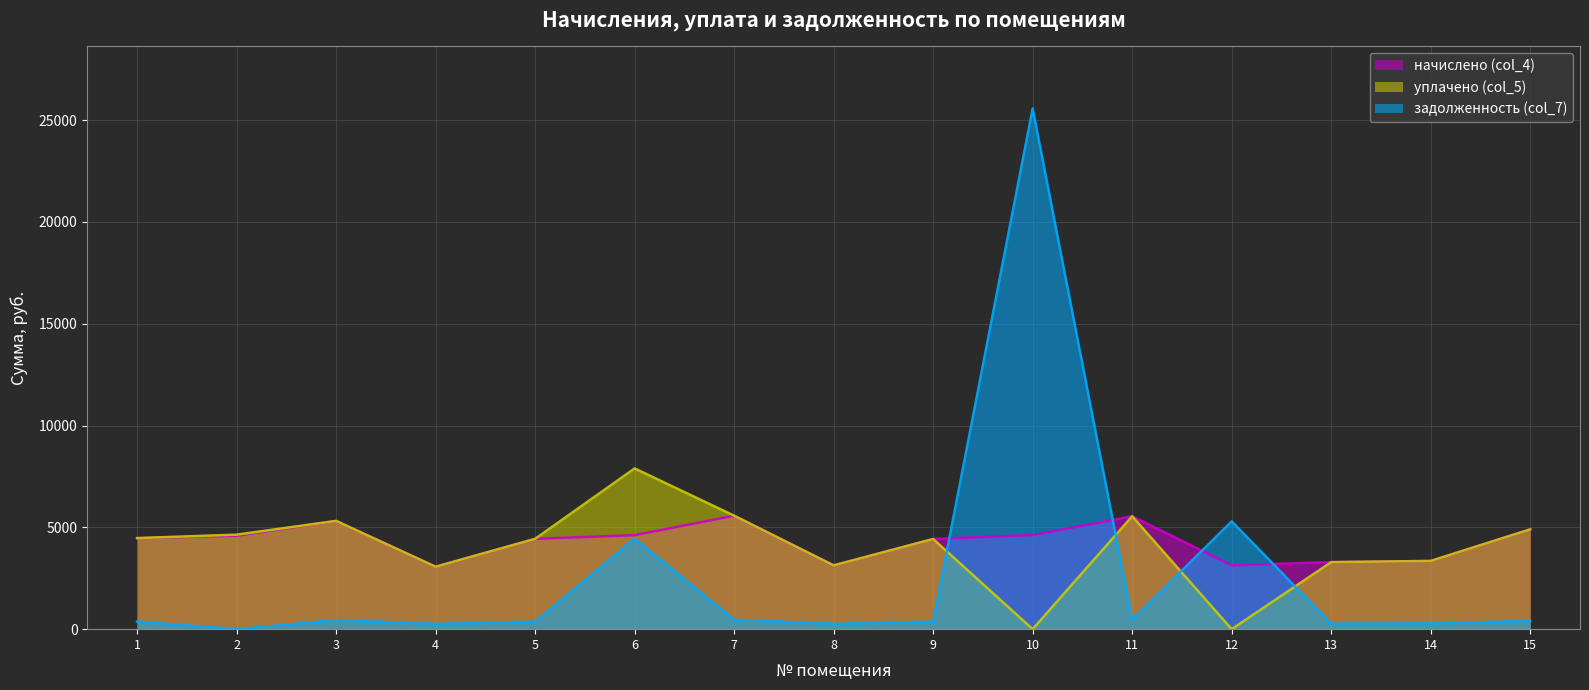

How many lines are shown in the chart?

3